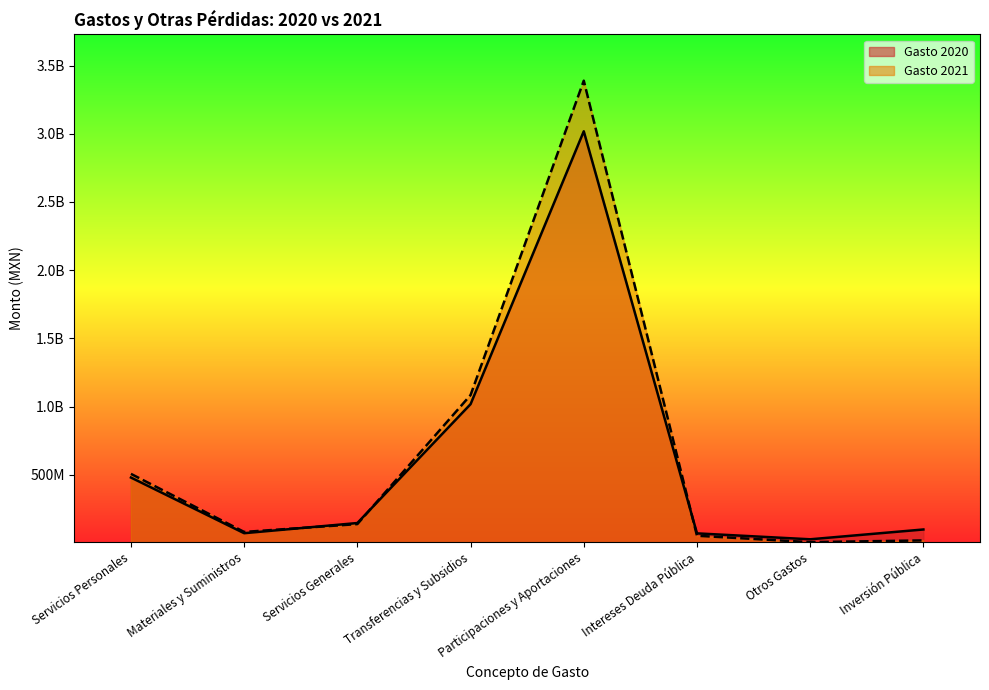

At which category does Gasto 2020 reach its first local peak?

Participaciones y Aportaciones